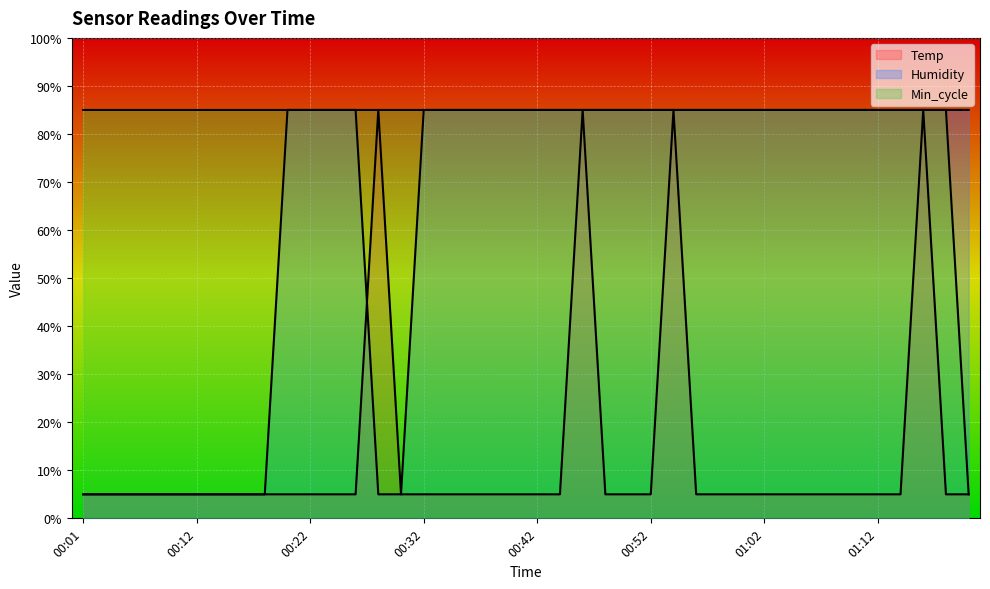

What is the difference between the highest and lowest values at 01:00?

80